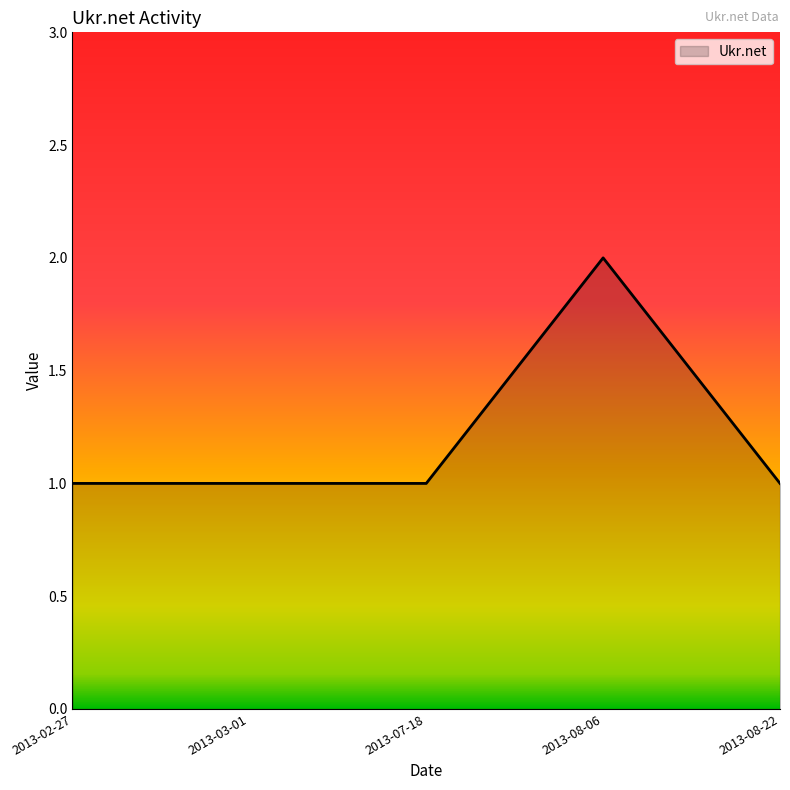

Does the chart have visible grid lines?

No